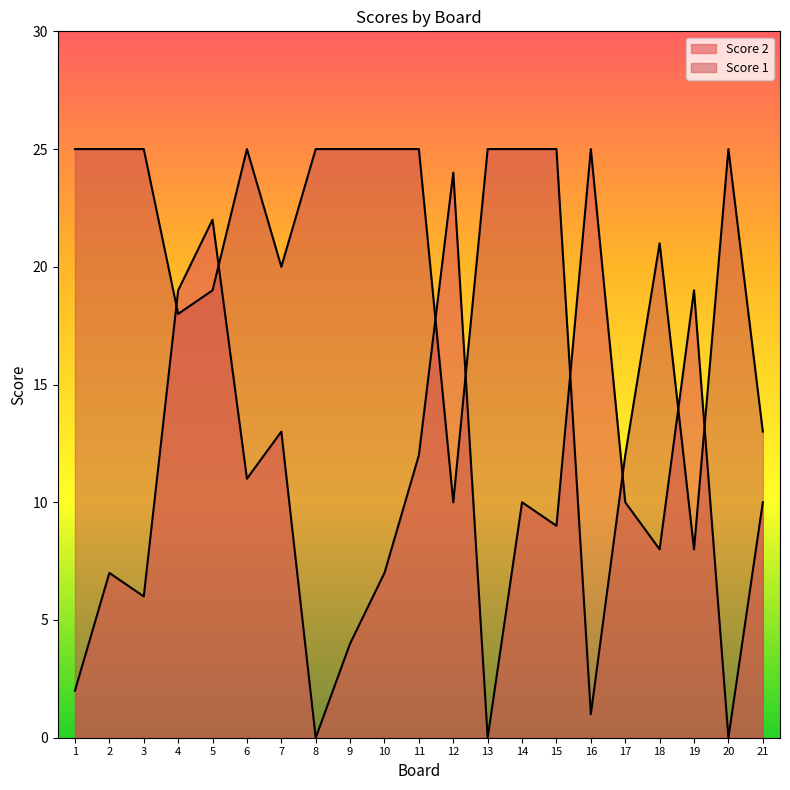

Where is the first local minimum for Score 1?

4